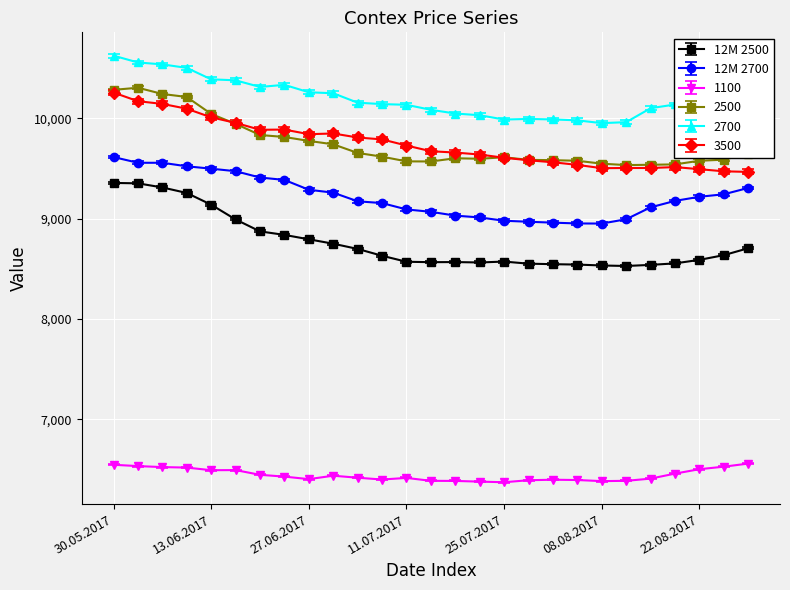

True or false: 12M 2500 and 3500 cross at least once.

False